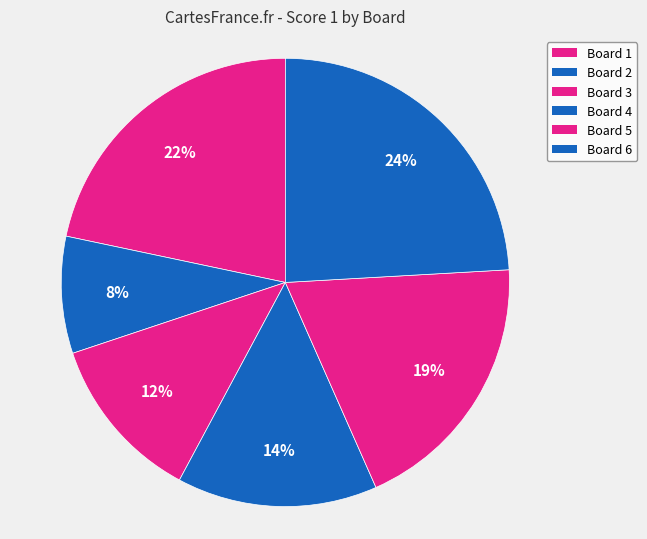

To the nearest percent, what is the average slice percentage?

17%